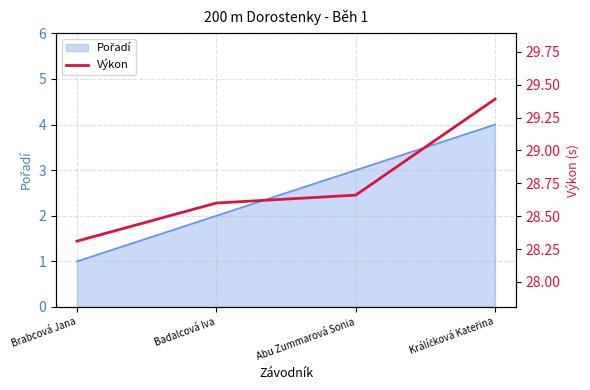

How many values are between 28 and 29?

3